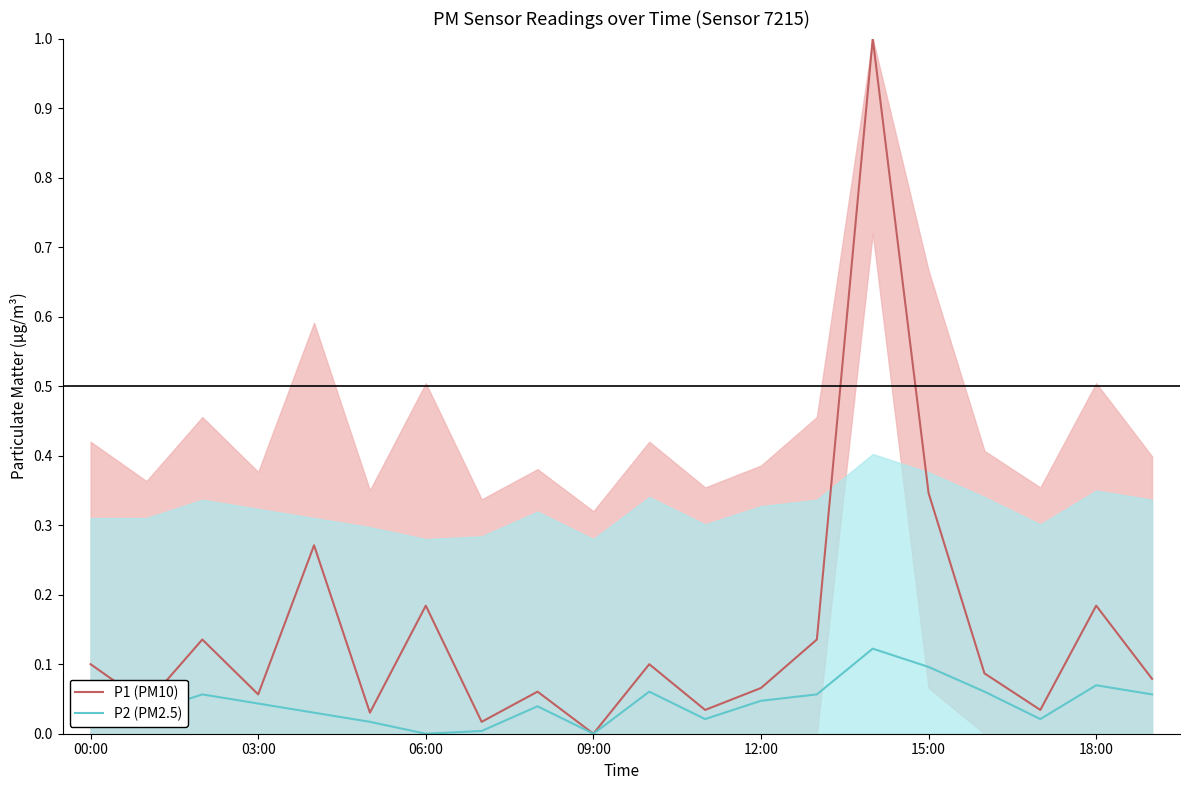

Reading right to left, what are all the values shown in this chart?

P1 (PM10): 0.1	0.2	0.0	0.1	0.3	1.0	0.1	0.1	0.0	0.1	0.0	0.1	0.0	0.2	0.0	0.3	0.1	0.1	0.0	0.1
P2 (PM2.5): 0.1	0.1	0.0	0.1	0.1	0.1	0.1	0.0	0.0	0.1	0.0	0.0	0.0	0.0	0.0	0.0	0.0	0.1	0.0	0.0